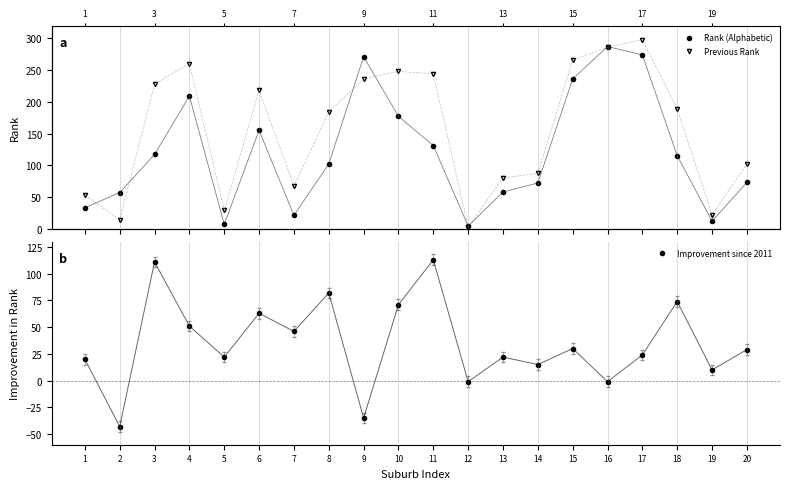

What is the value of the Previous Rank point at the 16th from the left?

286